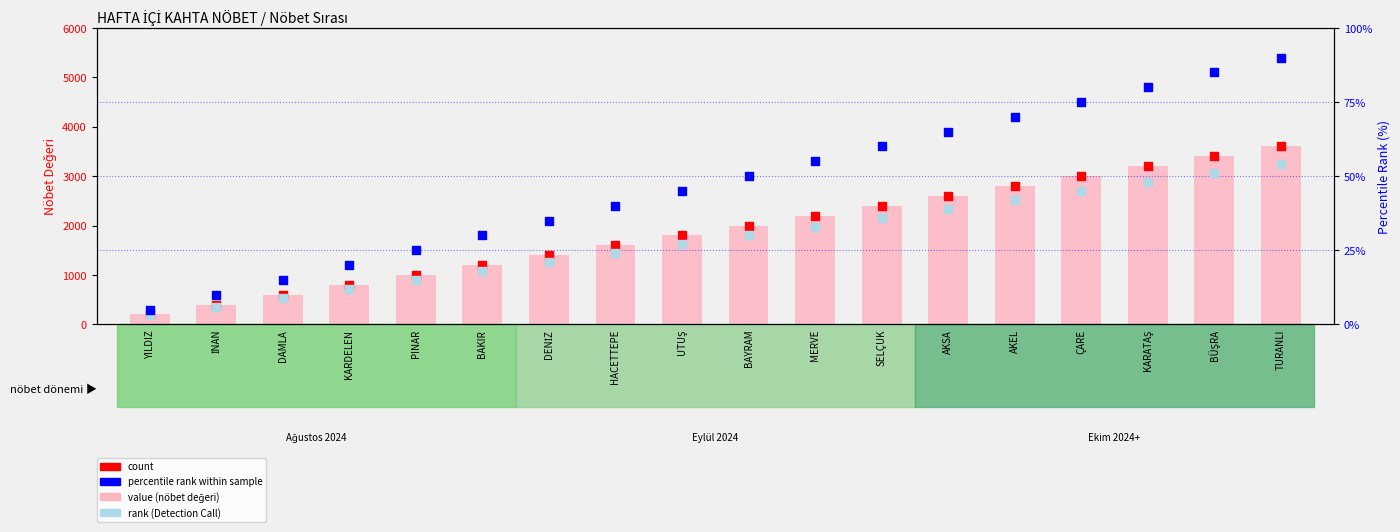

At which category is the sum across all series the highest?

TURANLI